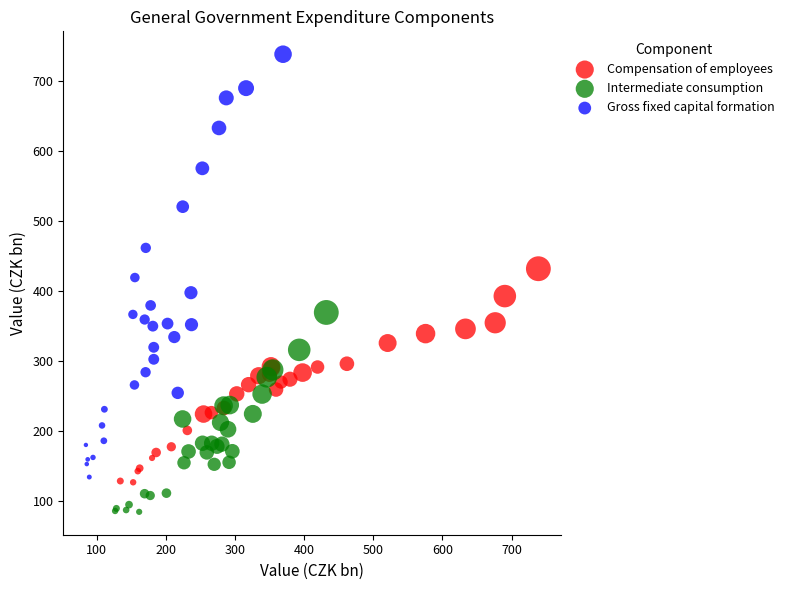

Which series reaches the maximum Y coordinate?

Gross fixed capital formation